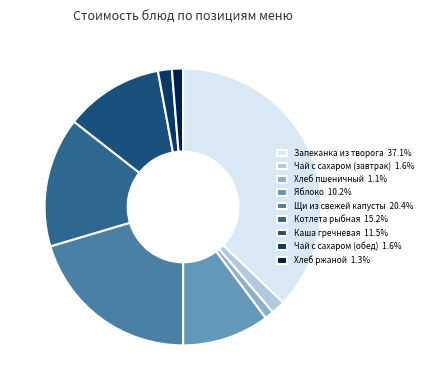

To the nearest percent, what portion does Чай с сахаром (завтрак) represent?

2%